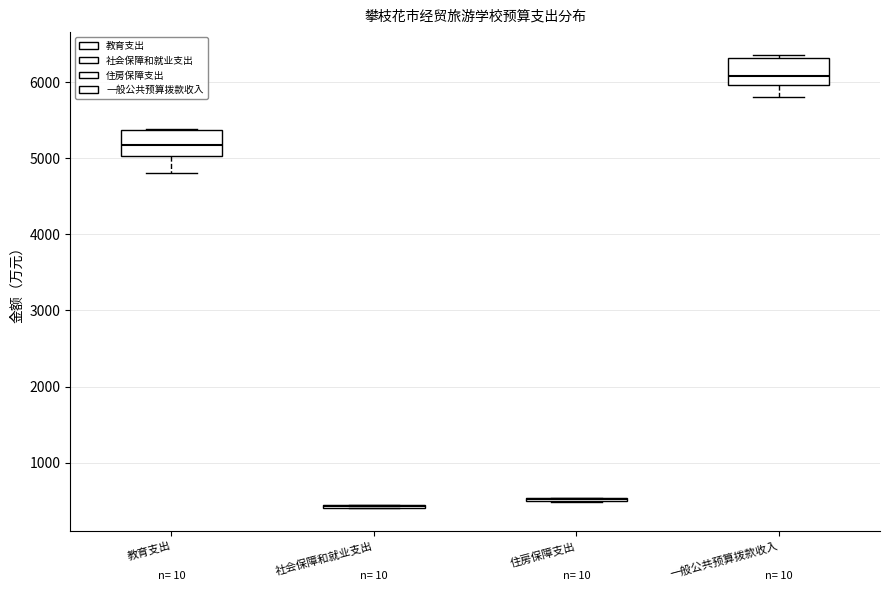

Reading left to right, transcribe this box plot: for each box, give where its median line is, the range the box spans, and where its two whiskers end, as read against the y-axis. The values are not printed on the chart, so give them approximately, as read against the axis.

教育支出: median 5200, box 5000 to 5400, whiskers 4800 to 5400
社会保障和就业支出: box collapsed to a line at 400, whiskers 400 to 400
住房保障支出: box collapsed to a line at 500, whiskers 500 to 500
一般公共预算拨款收入: median 6100, box 6000 to 6300, whiskers 5800 to 6400